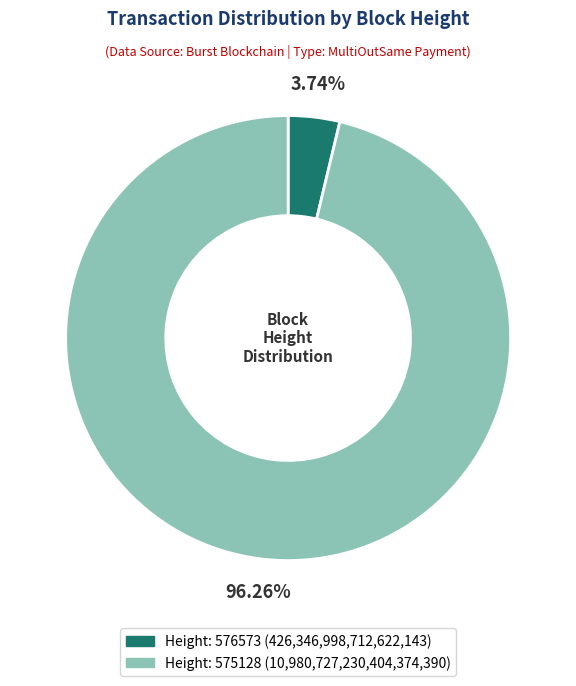

Does any single category account for the majority?

Yes